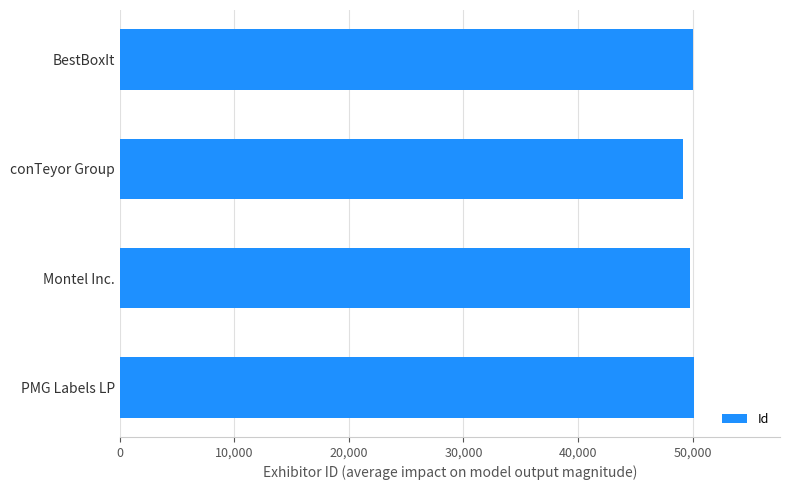

Which category has the lowest value across all series?

conTeyor Group